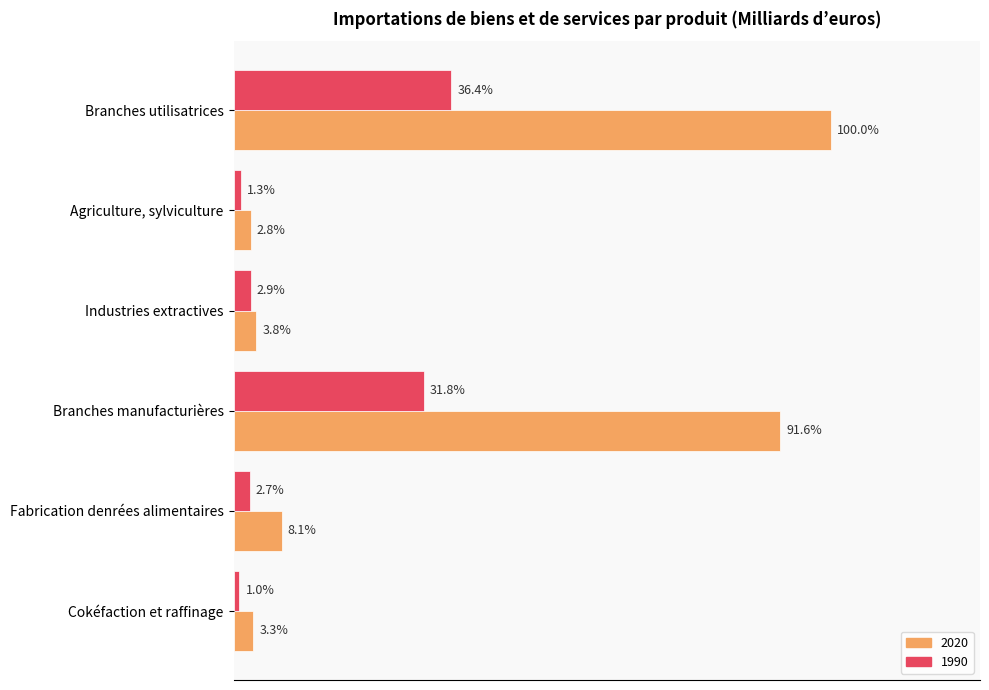

True or false: 2020 has a value of 21.2 at Agriculture, sylviculture.

False